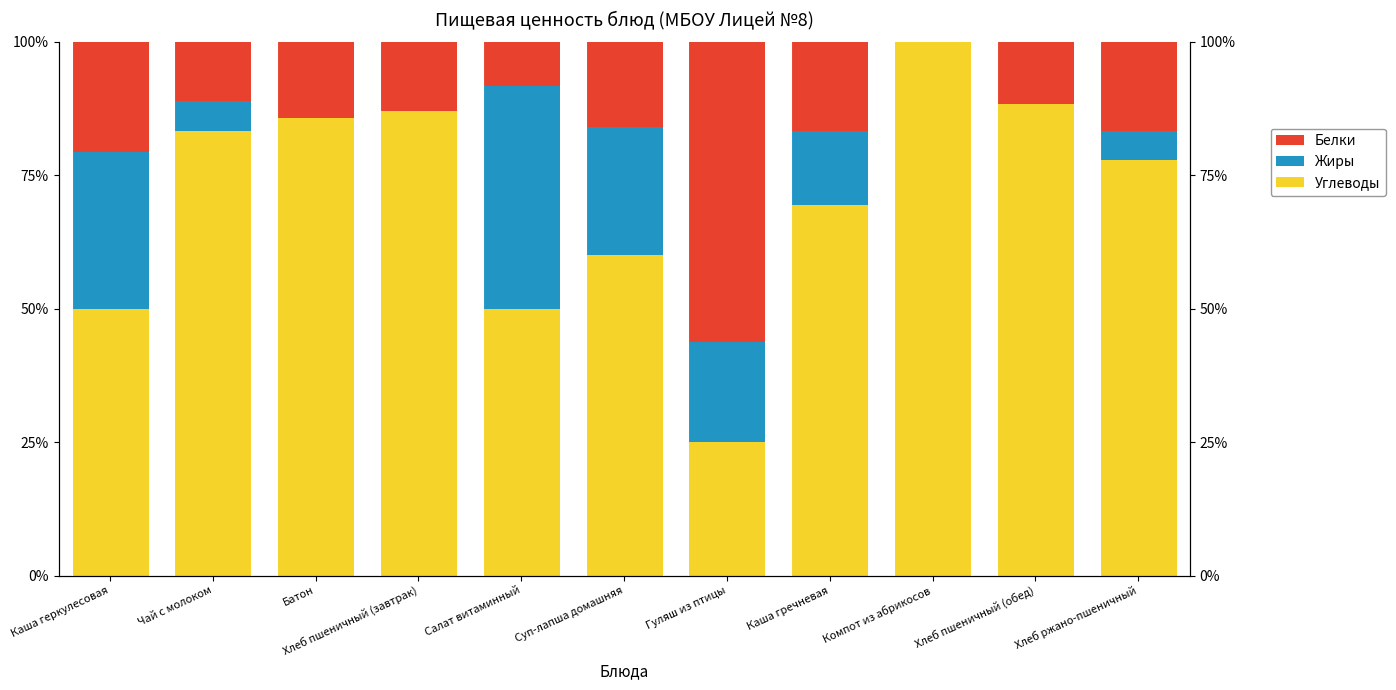

Which series changed the most between Салат витаминный and Компот из абрикосов?

Углеводы